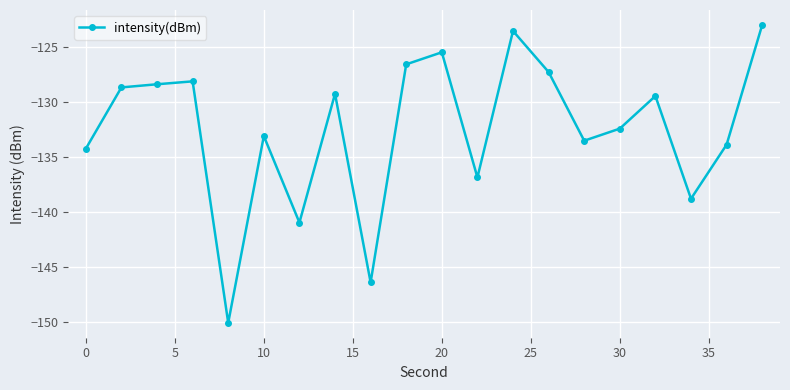

How many categories are shown in the chart?

20